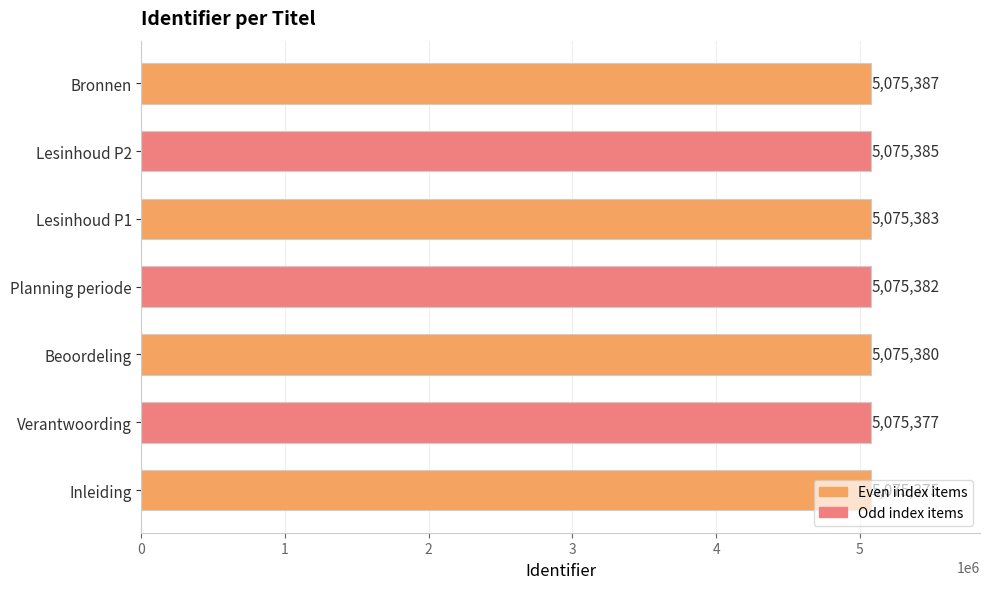

True or false: the data shows 2639446 at Verantwoording.

False